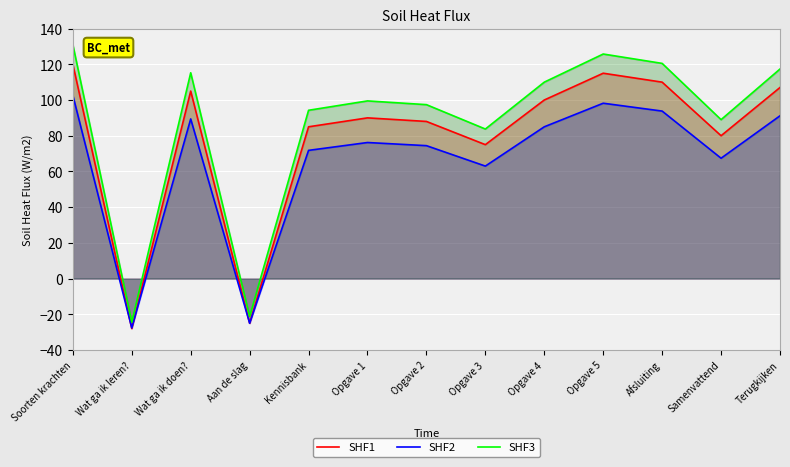

Reading right to left, what are all the values shown in this chart?

SHF1: 107.0	80.0	110.0	115.0	100.0	75.0	88.0	90.0	85.0	-25.0	105.0	-28.0	120.0
SHF2: 91.2	67.4	93.8	98.2	85.0	63.0	74.4	76.2	71.8	-25.0	89.4	-27.6	102.6
SHF3: 117.4	89.0	120.5	125.8	110.0	83.8	97.4	99.5	94.2	-21.2	115.2	-24.4	131.0